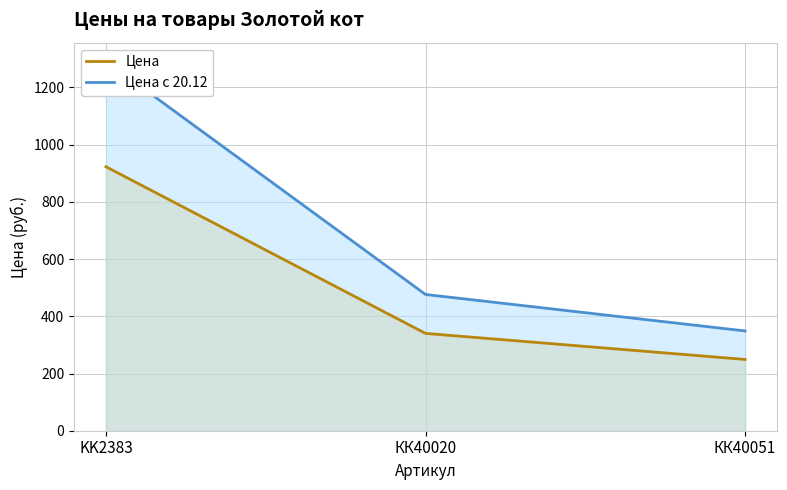

What is the value of the Цена с 20.12 point at the 2nd from the left?

476.4